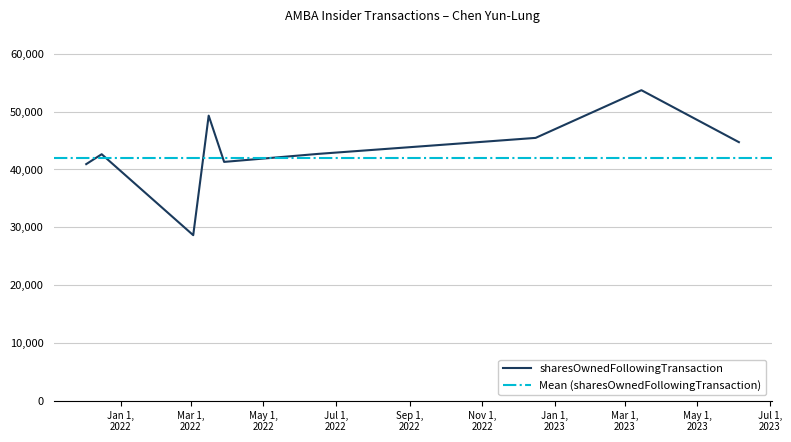

What is the sum of the values at 2022-03-29 and 2022-03-03?

69901